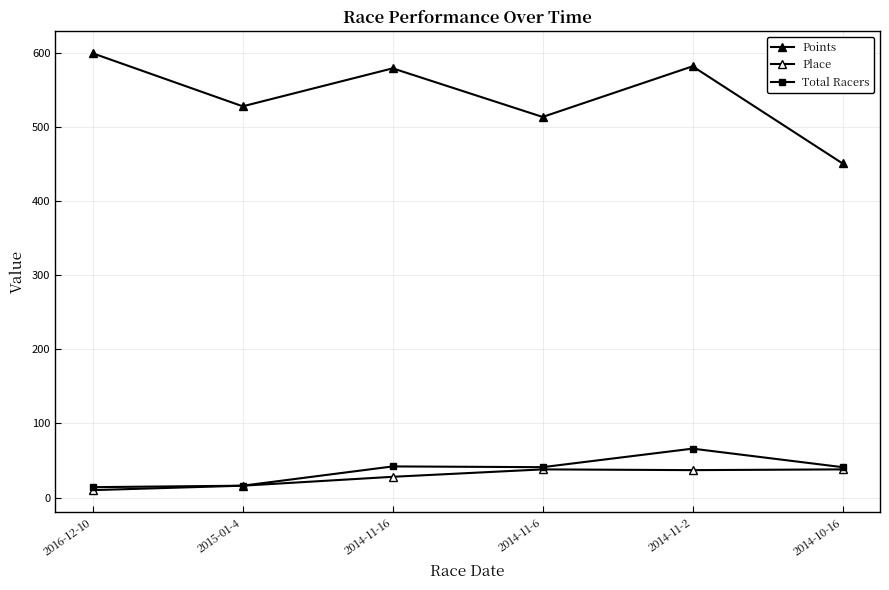

Is this an area chart (filled region under the line)?

No